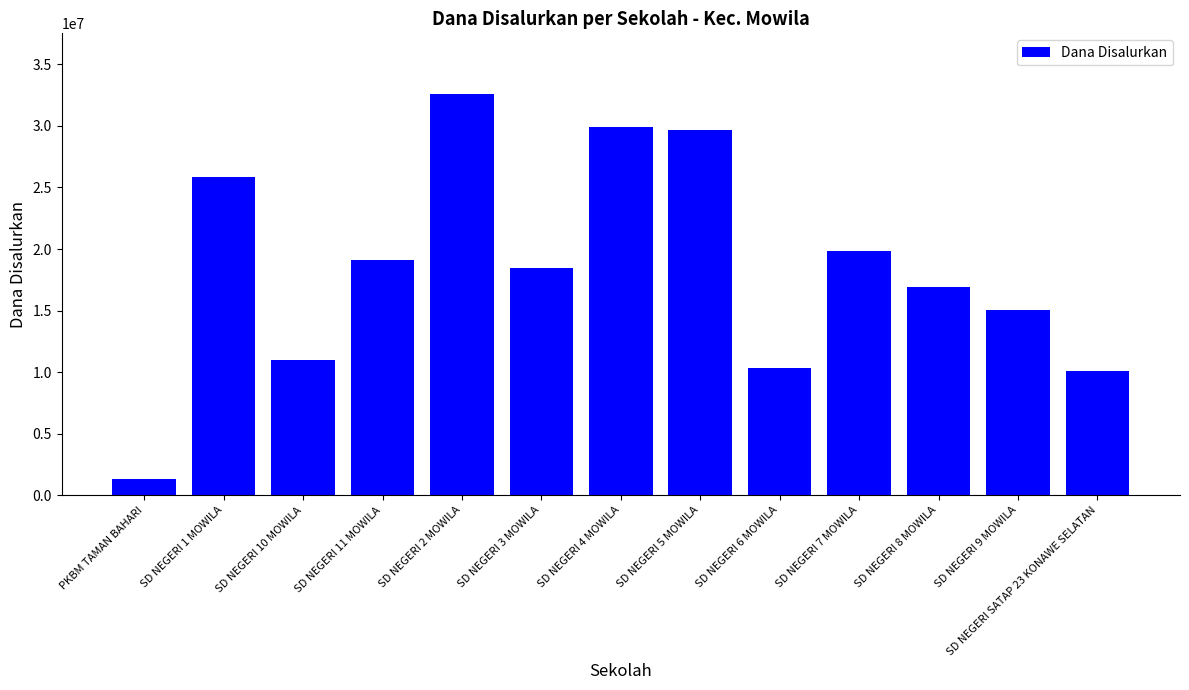

What is the difference between the values at SD NEGERI 8 MOWILA and SD NEGERI 3 MOWILA?

1575000